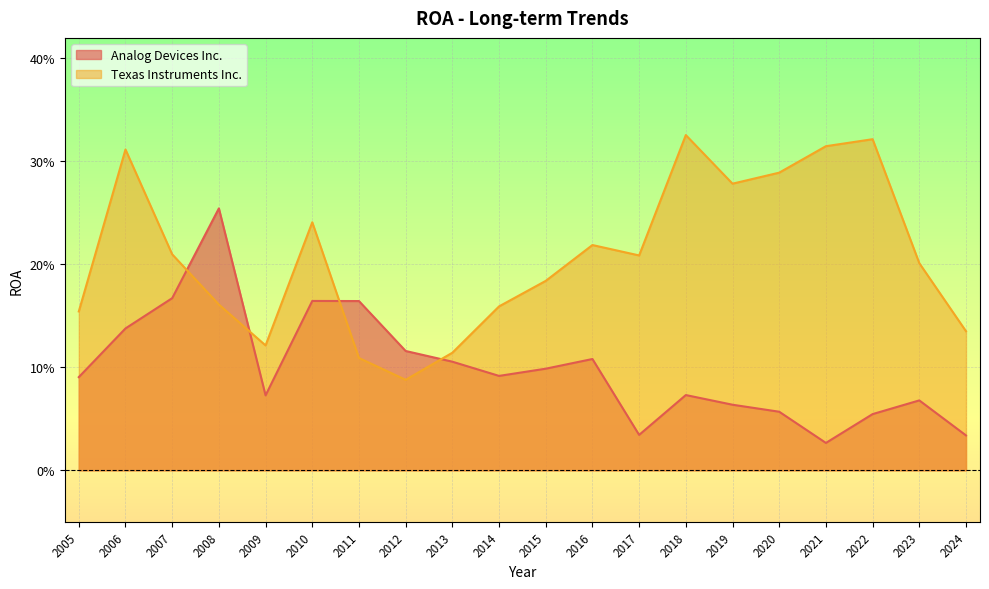

What is the difference between the maximum and minimum values in the Texas Instruments Inc. series?

0.2